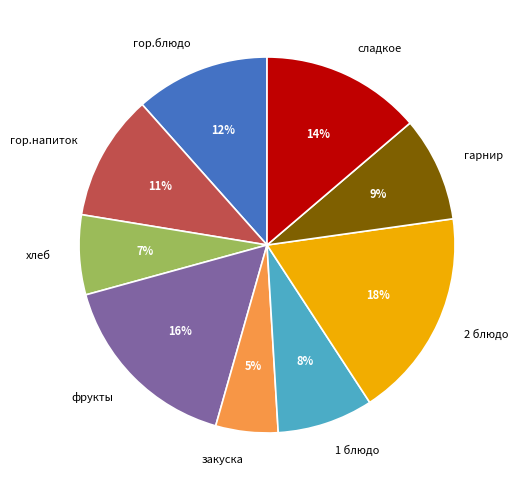

Combined, do хлеб and фрукты account for over 50%?

No